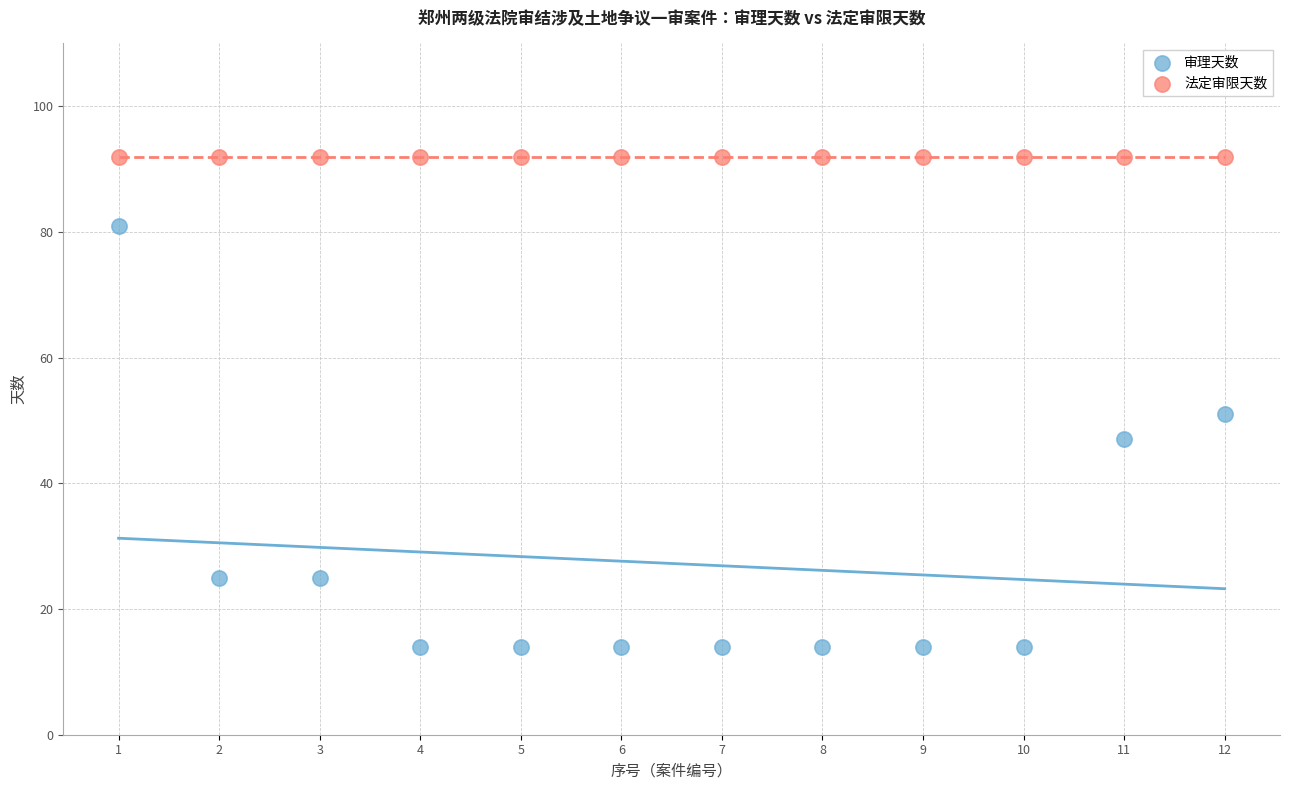

What are all the series names shown in the legend?

审理天数, 法定审限天数